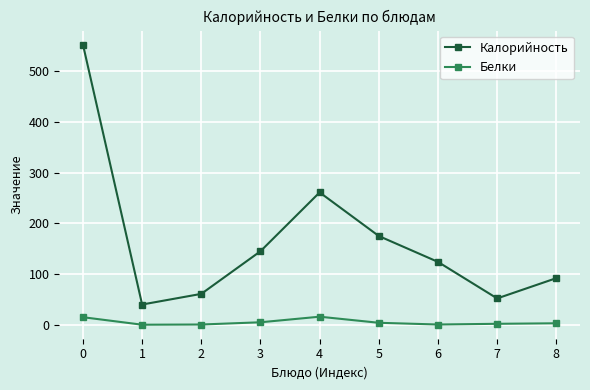

What is the value of the Калорийность point at the 3rd from the left?

61.0